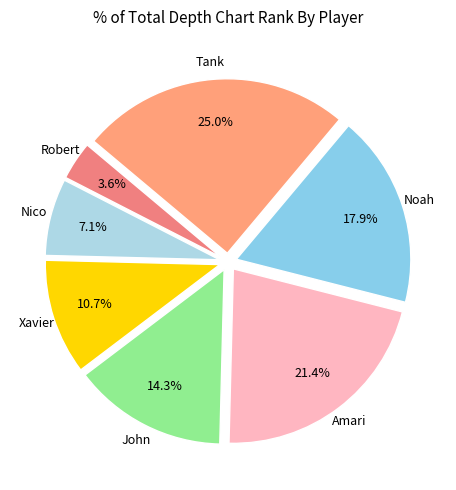

How many segments does this pie chart have?

7